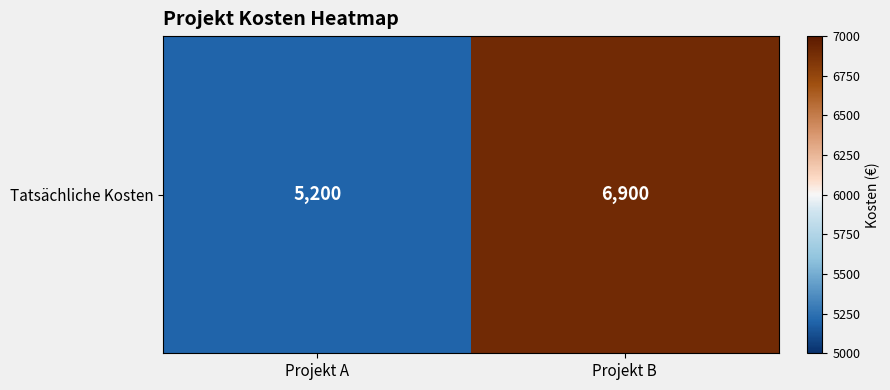

Approximately how many times larger is the value at Projekt A compared to Projekt B?

0.8